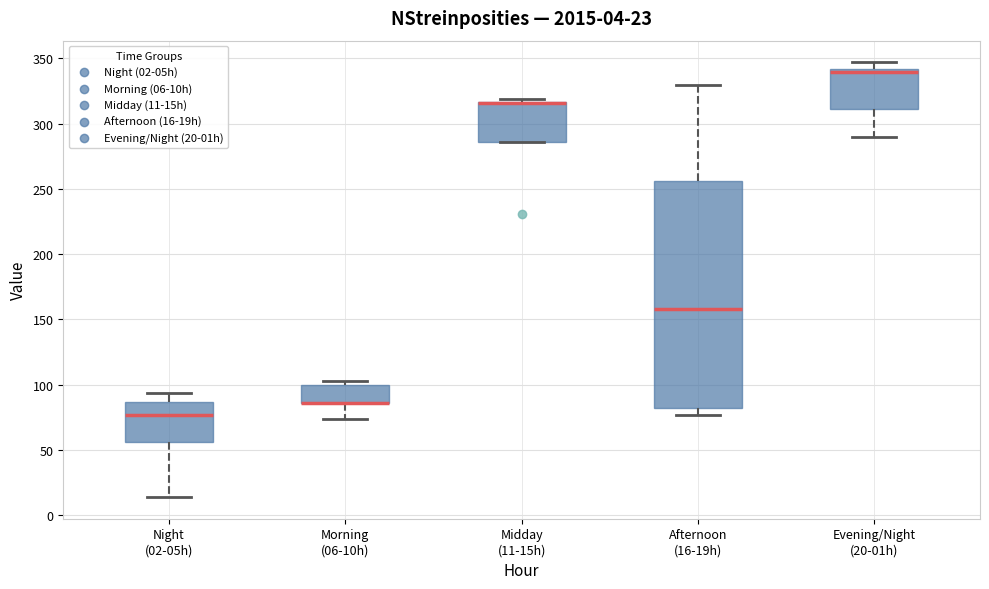

Comparing the boxes themselves (not the whiskers), which one is the tallest?

Afternoon (16-19h)